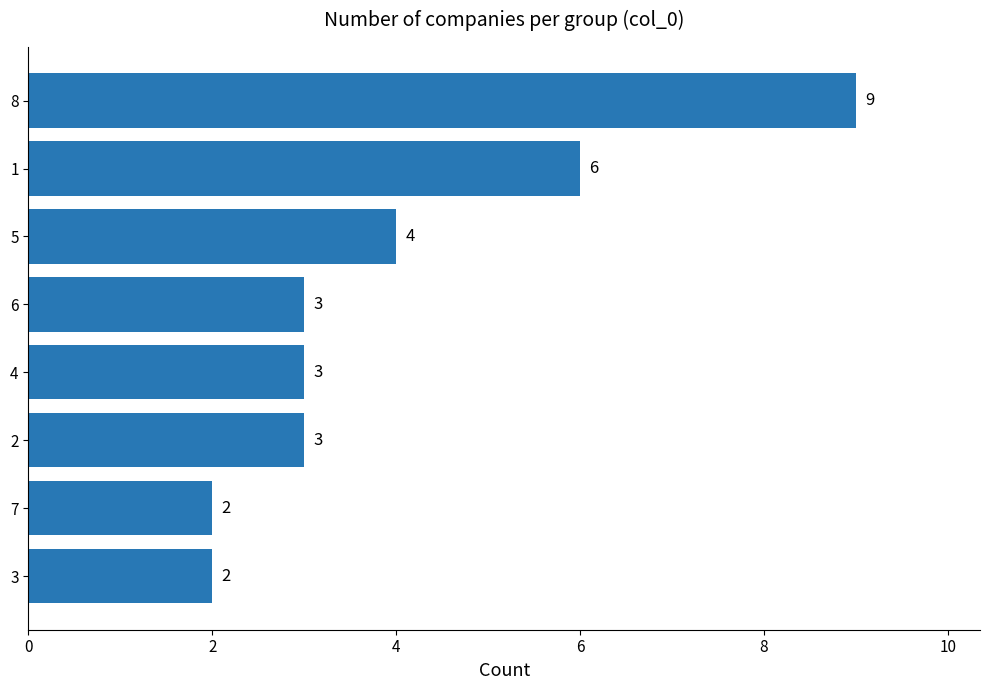

What is the label of the 1st bar from the top?

8